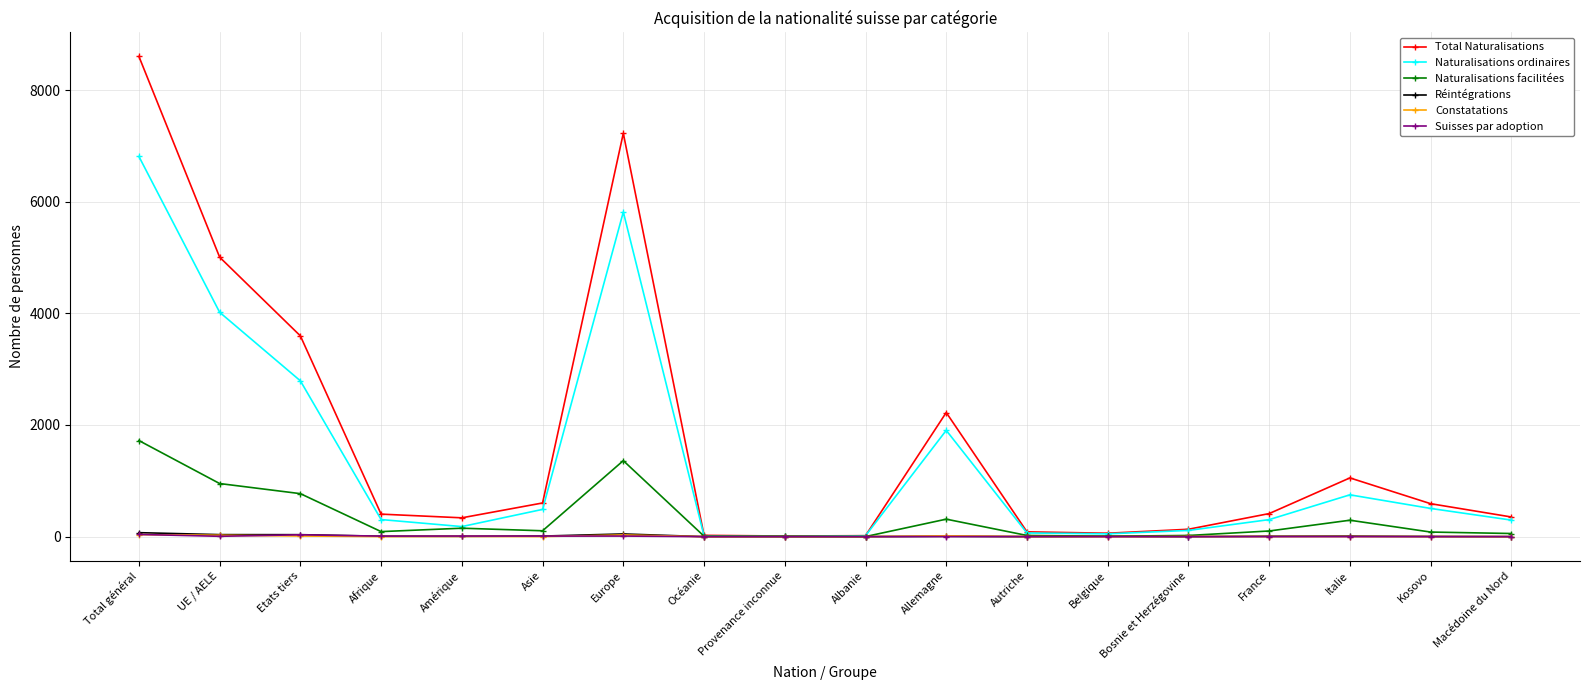

Count the number of data series in this chart.

6